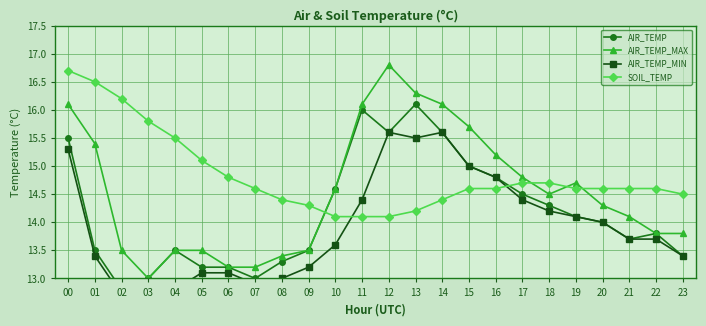

The AIR_TEMP series shows 12.8 at 02. True or false?

True